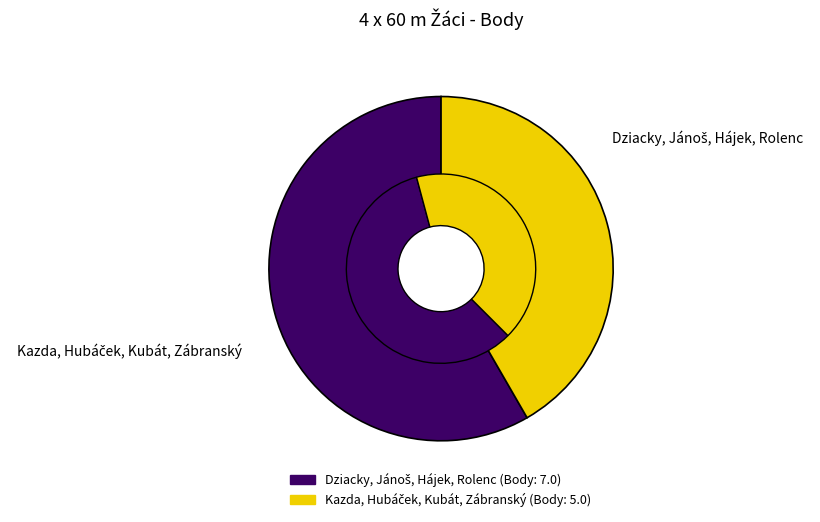

What is the largest slice in the pie chart?

Dziacky, Jánoš, Hájek, Rolenc